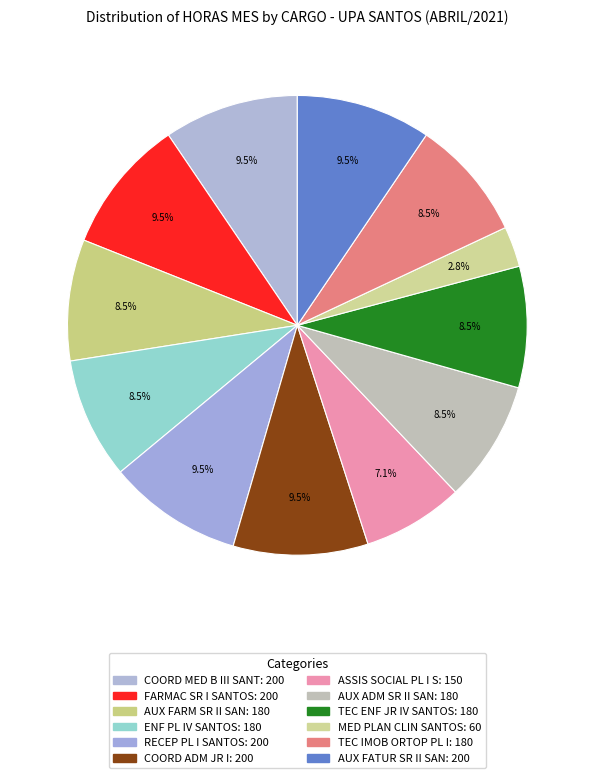

Count the number of slices in the pie.

12